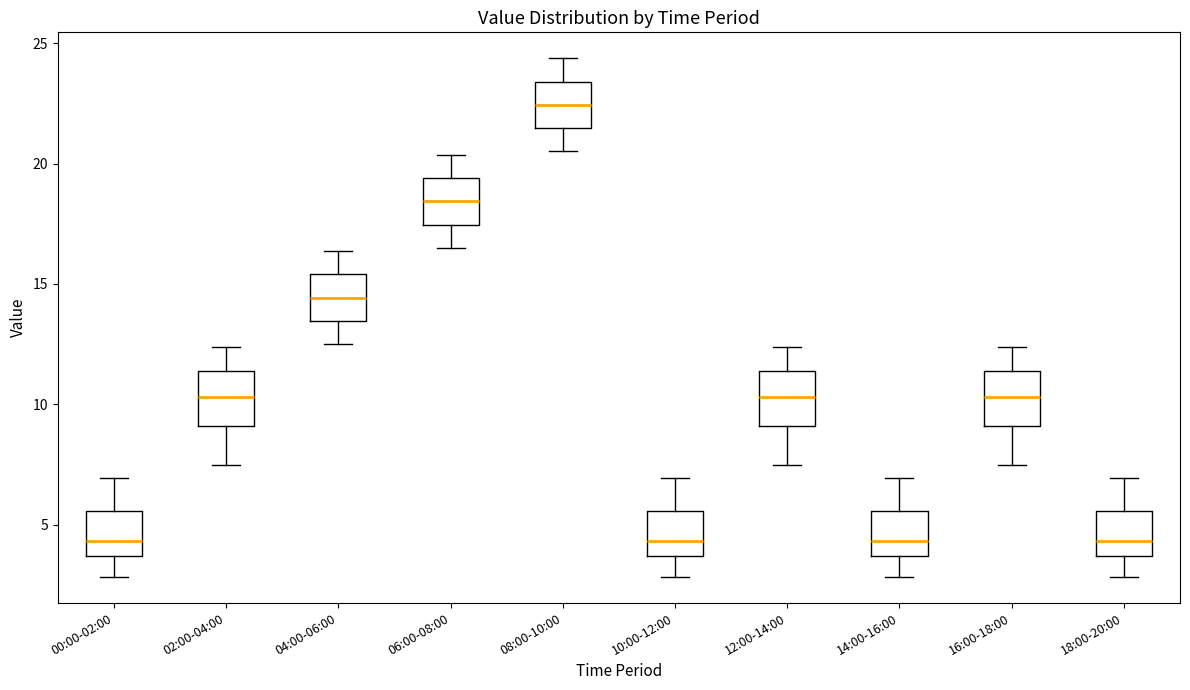

Where is the upper edge of the box for 06:00-08:00 on the y-axis? The values are not printed on the chart, so give them approximately, as read against the axis.

19.5